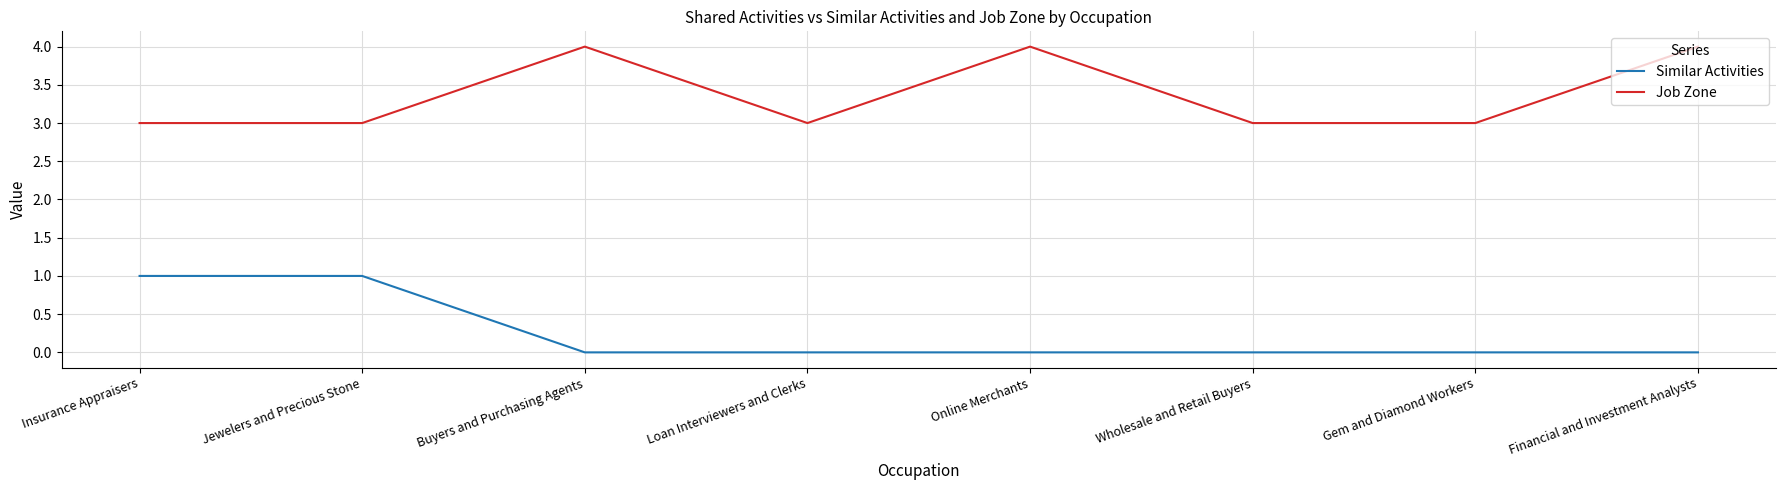

At Gem and Diamond Workers, list the series in order from largest to smallest.

Job Zone, Similar Activities